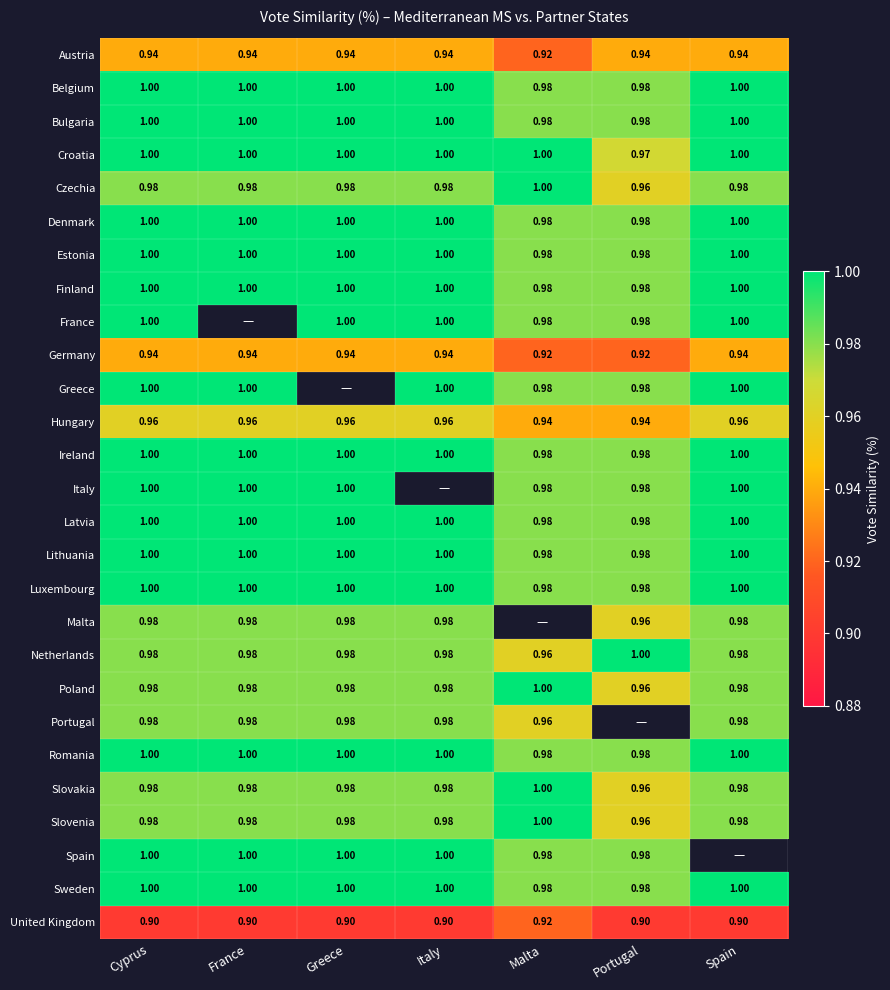

What is the maximum value shown in the chart?

1.0